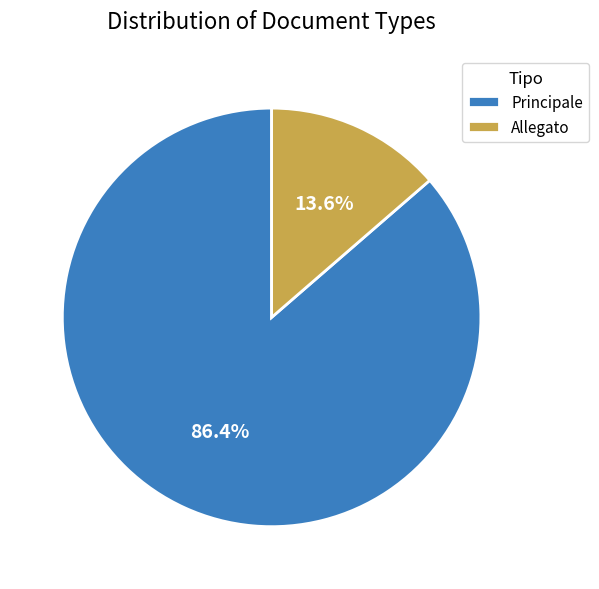

How many segments does this pie chart have?

2